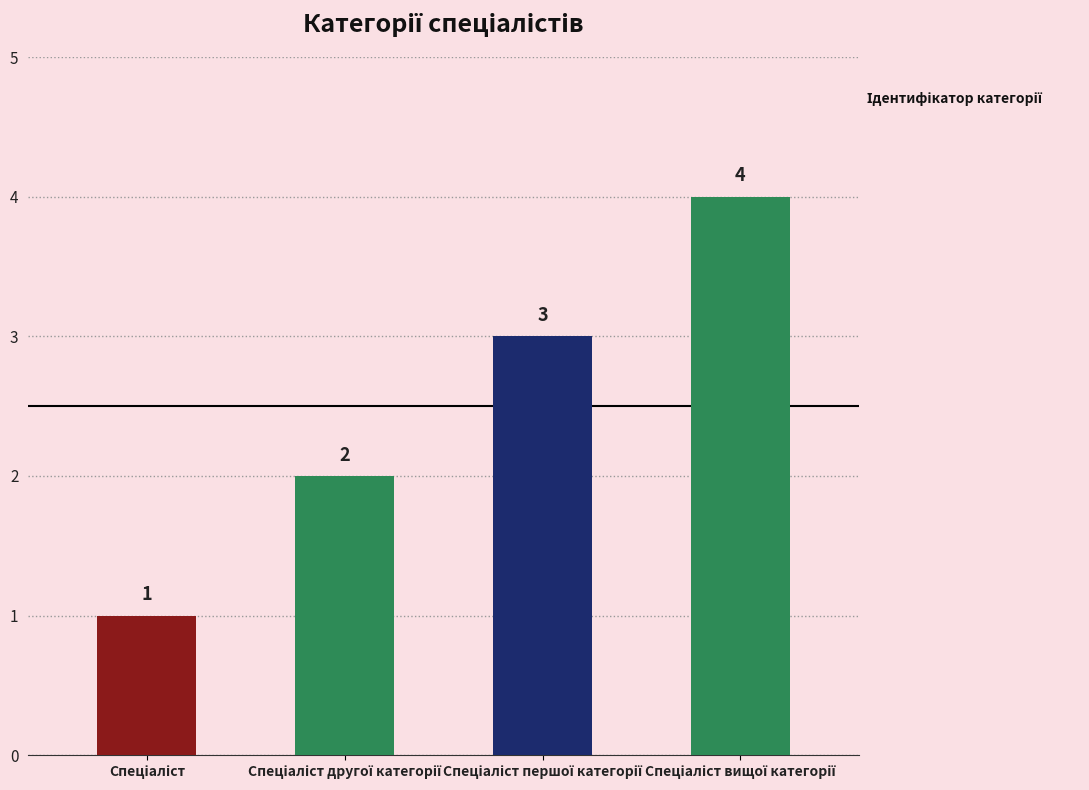

Count the values in the range 2 to 4.

3